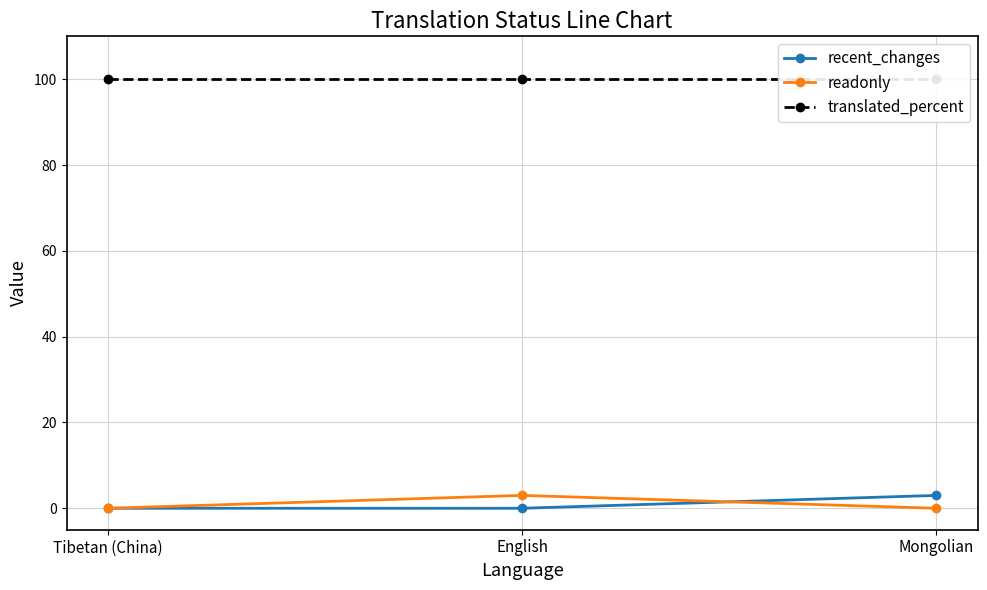

What is the value of the translated_percent point at the 2nd from the left?

100